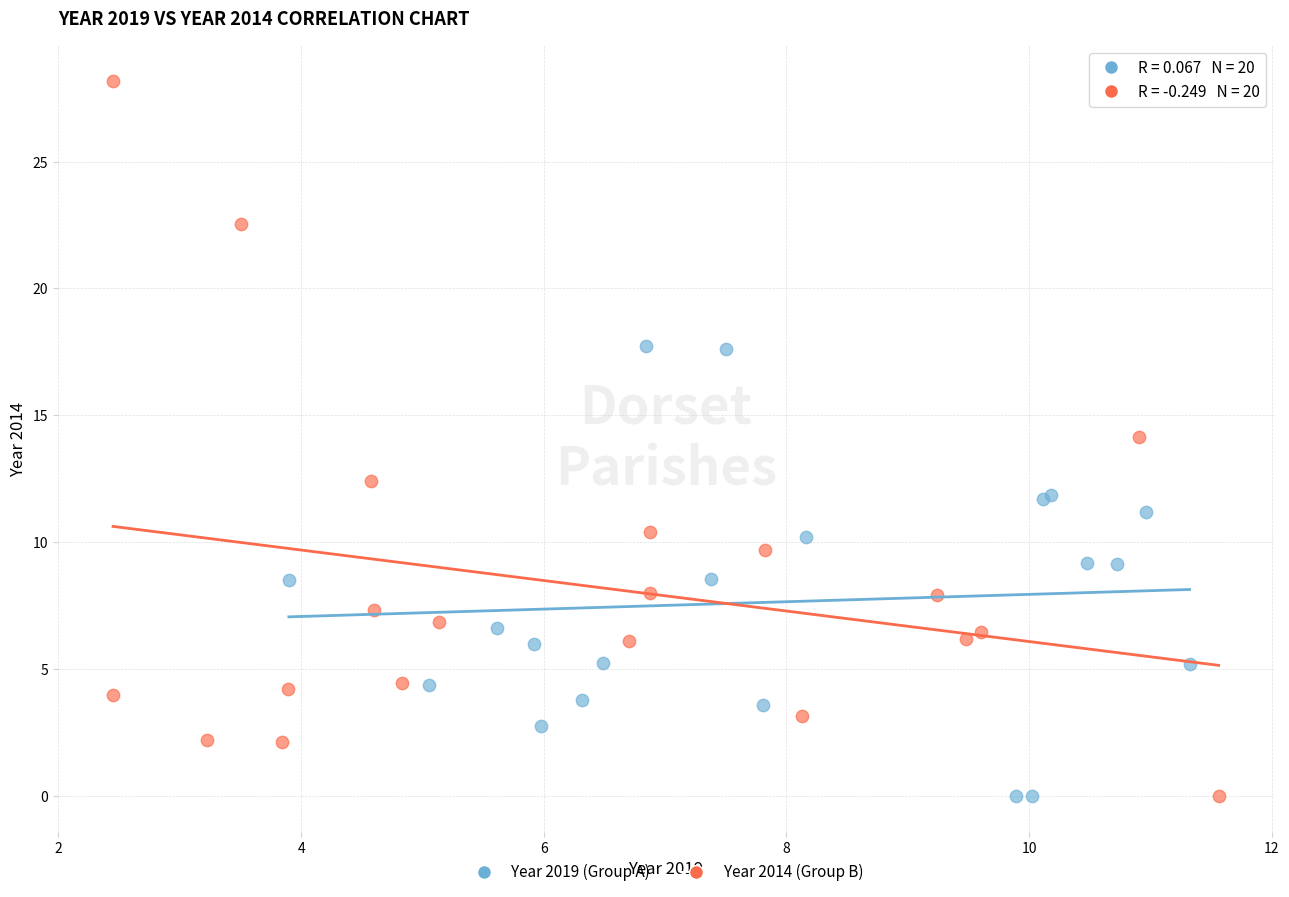

Which series contains the highest Y value?

Year 2014 (Group B)